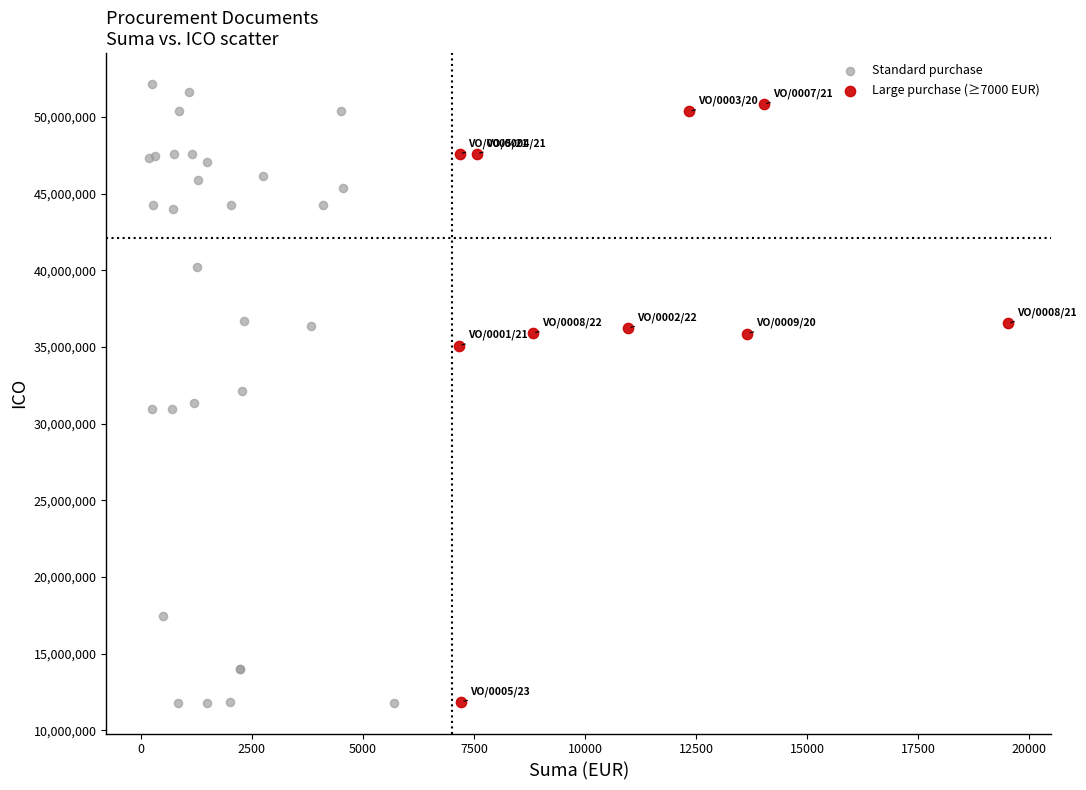

What are all the series names shown in the legend?

Standard purchase, Large purchase (≥7000 EUR)